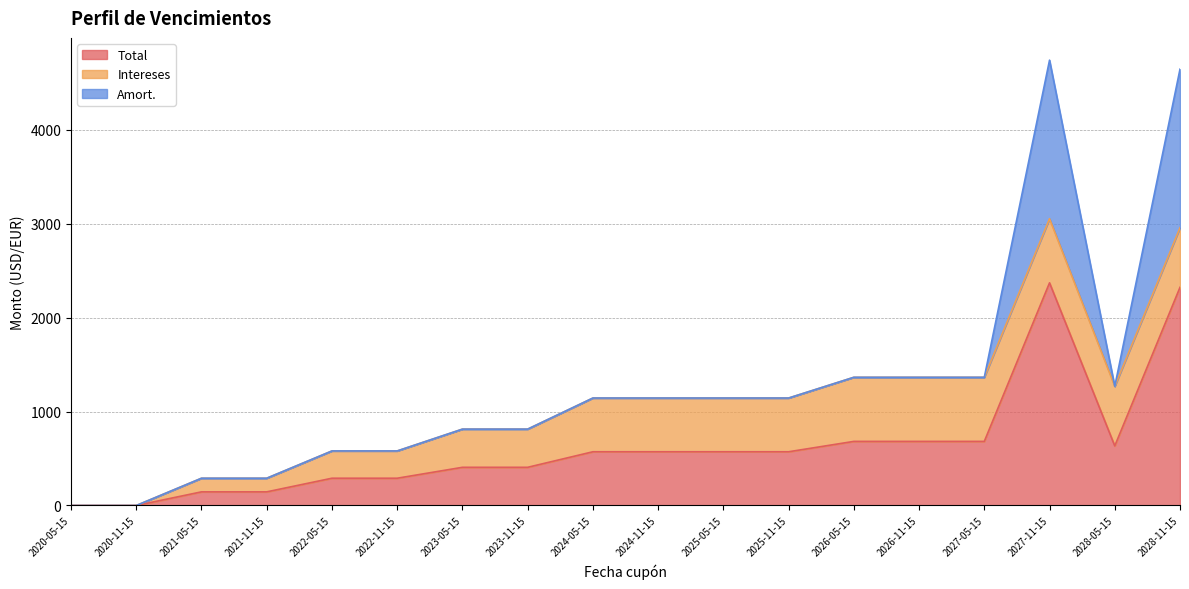

Rank the series by their maximum value, from lowest to highest.

Intereses, Amort., Total